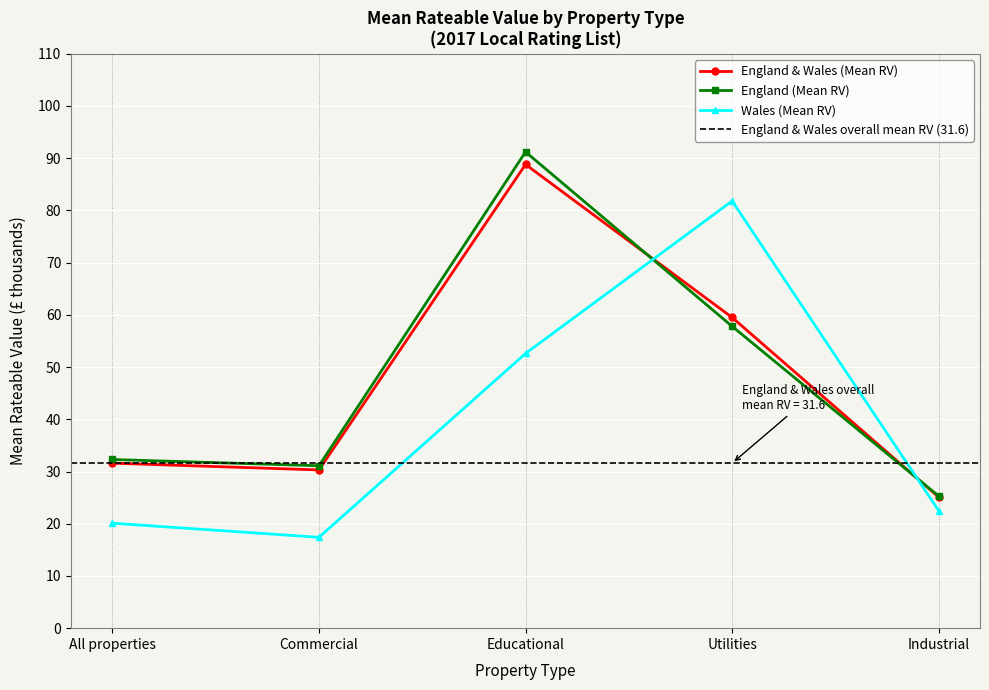

Where is the first local maximum for Wales (Mean RV)?

Utilities